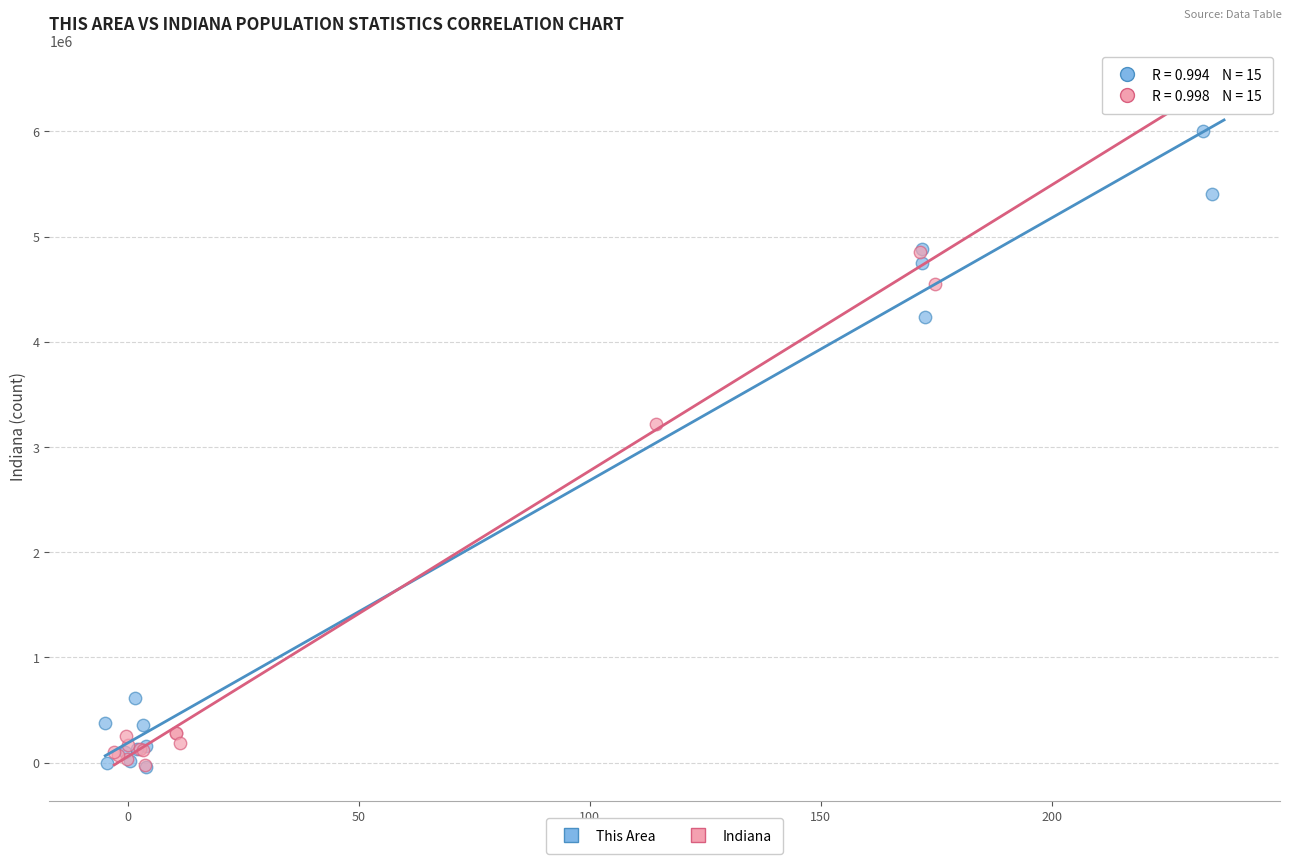

What are all the series names shown in the legend?

This Area, Indiana